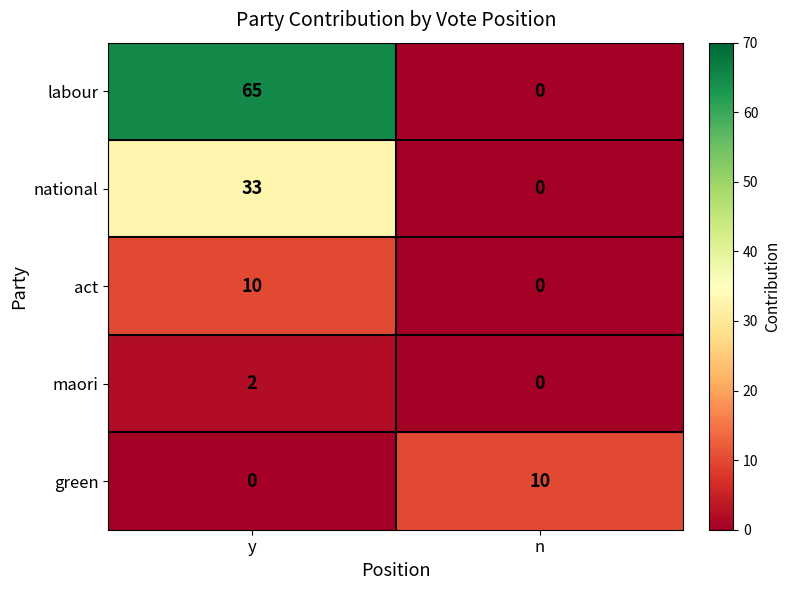

How many data points in national are less than 33?

1